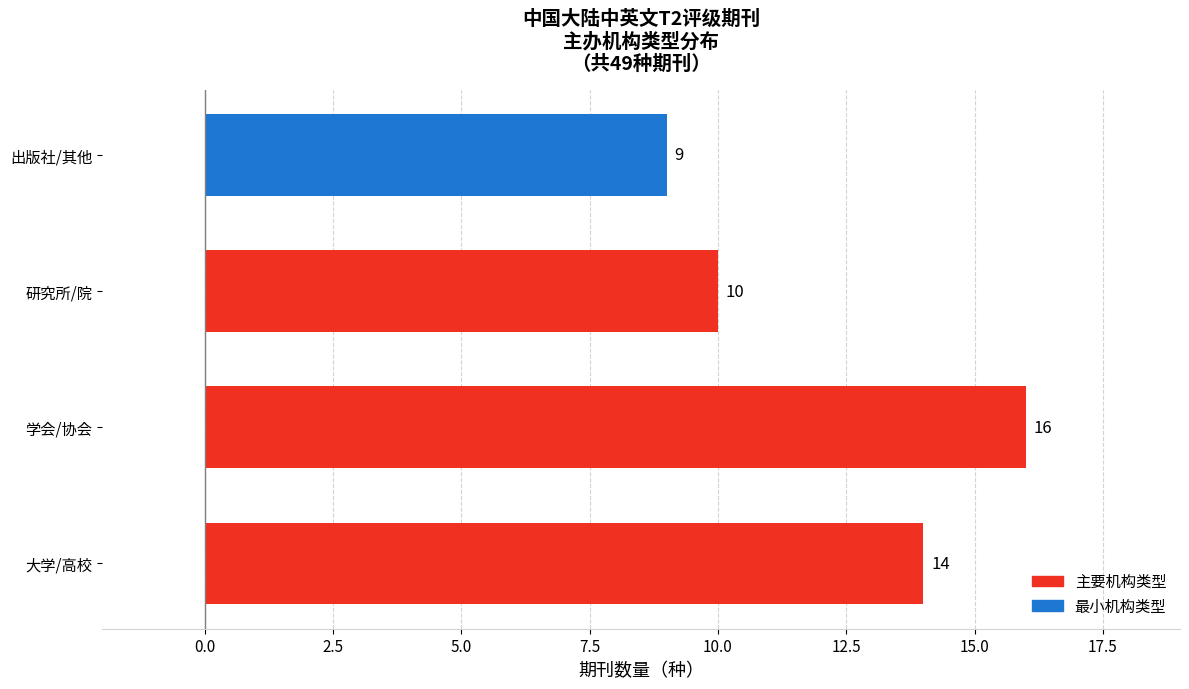

The value at 研究所/院 is 10. True or false?

True